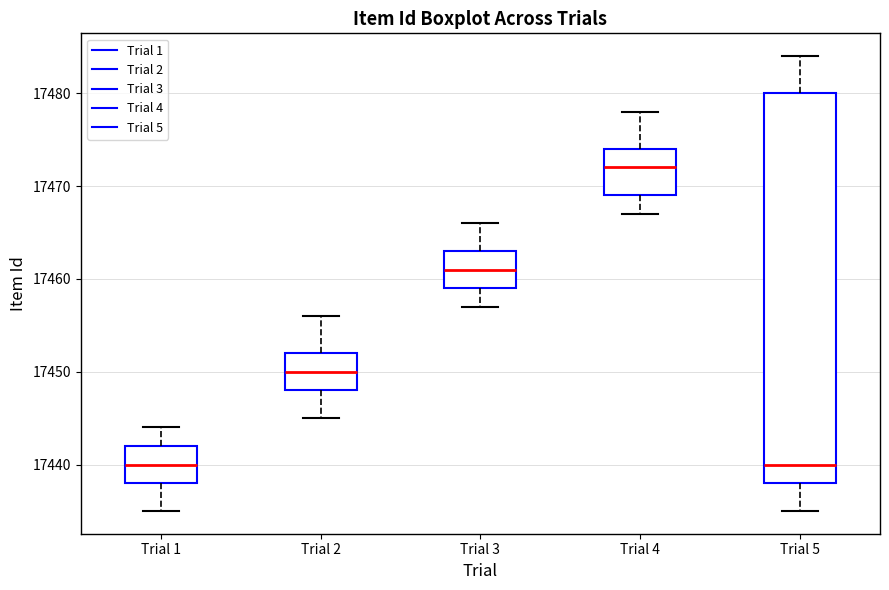

Comparing the boxes themselves (not the whiskers), which one is the tallest?

Trial 5